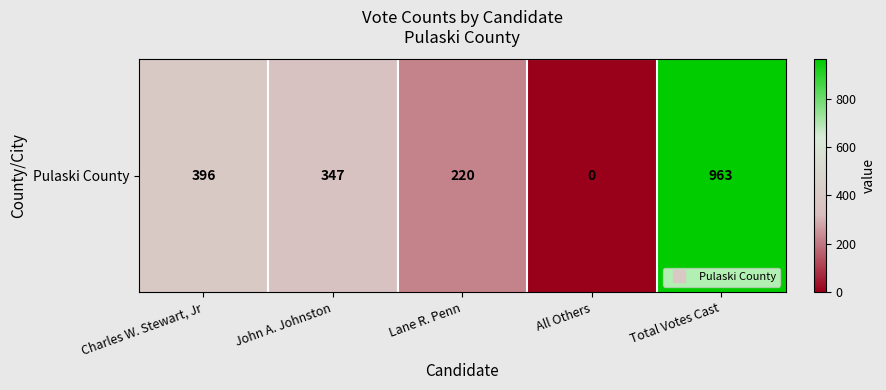

The value at John A. Johnston is 347. True or false?

True